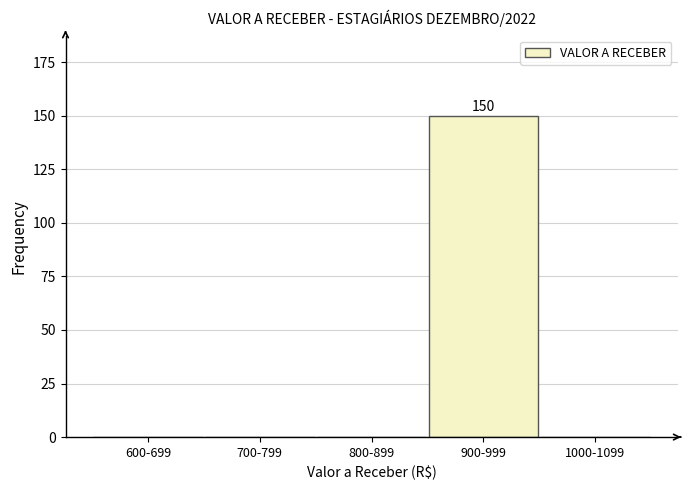

Reading left to right, what are all the values shown in this chart?

600-699=0	700-799=0	800-899=0	900-999=150	1000-1099=0